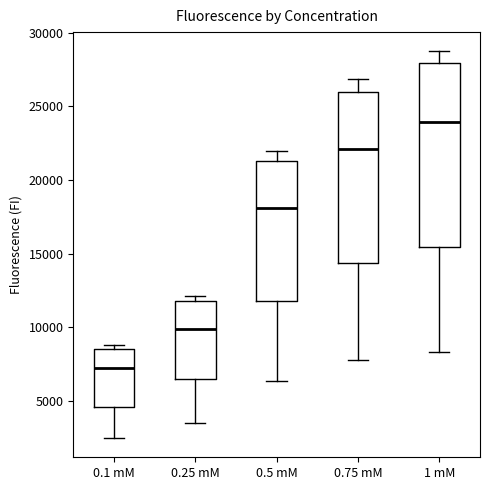

Where is the upper edge of the box for 0.75 mM on the y-axis? The values are not printed on the chart, so give them approximately, as read against the axis.

26000